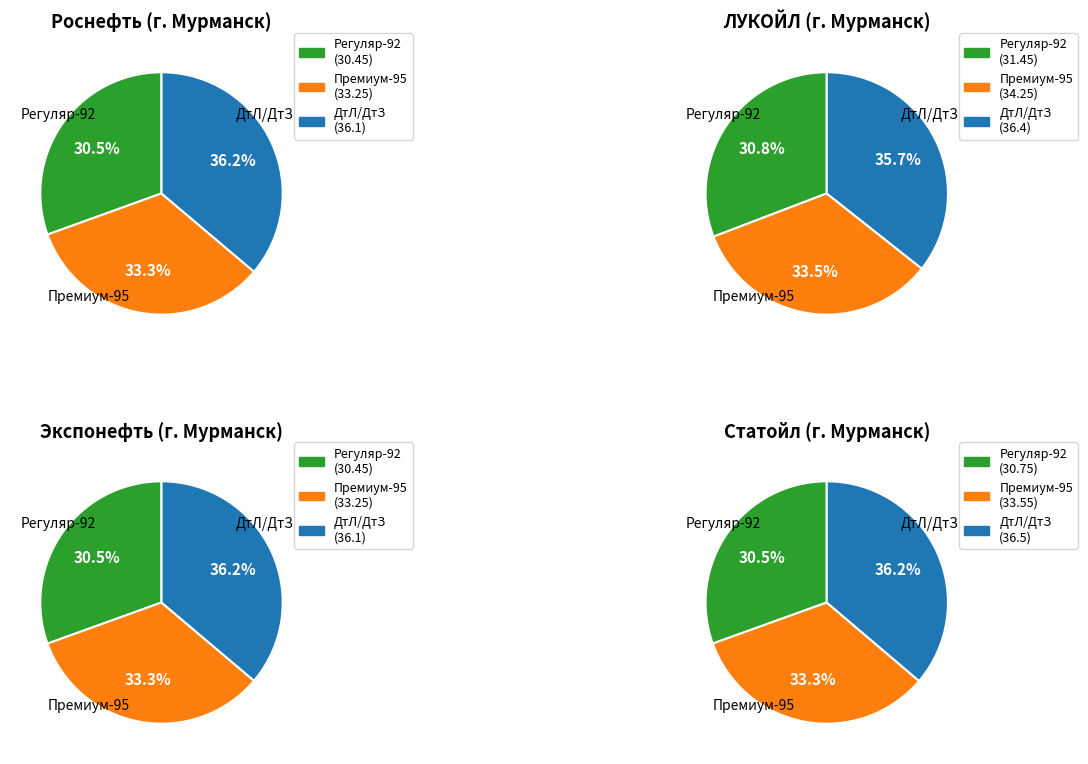

Is it true that 0 is 12% of the pie?

False